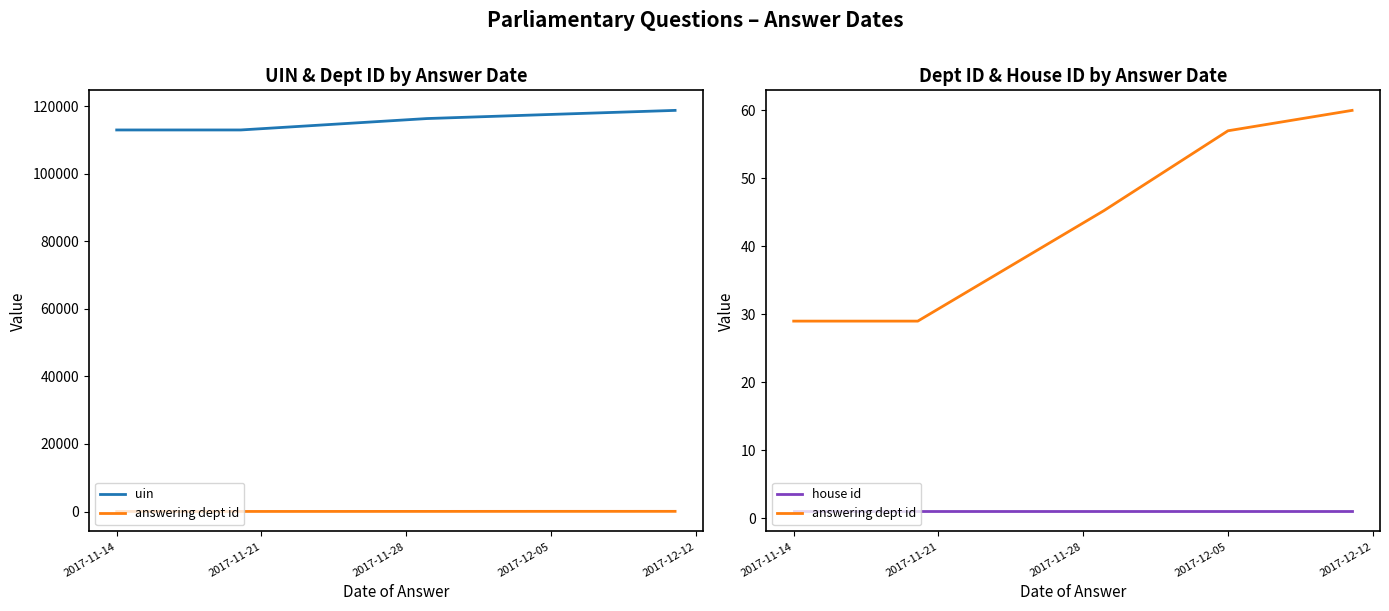

Rank the series by their maximum value, from highest to lowest.

uin, answering dept id, house id